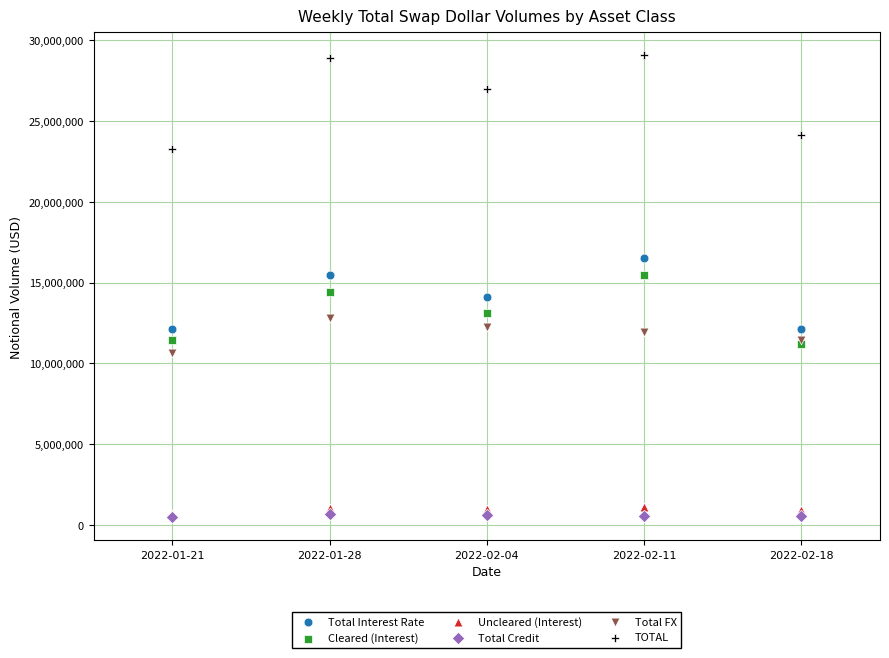

Which series has the widest spread of Y values?

TOTAL